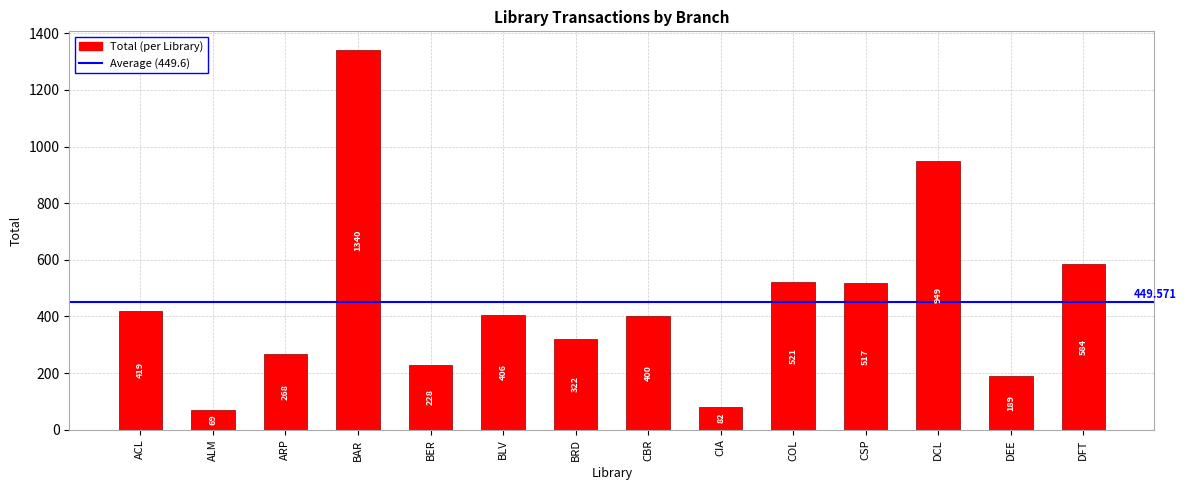

What is the label of the 8th bar from the left?

CBR